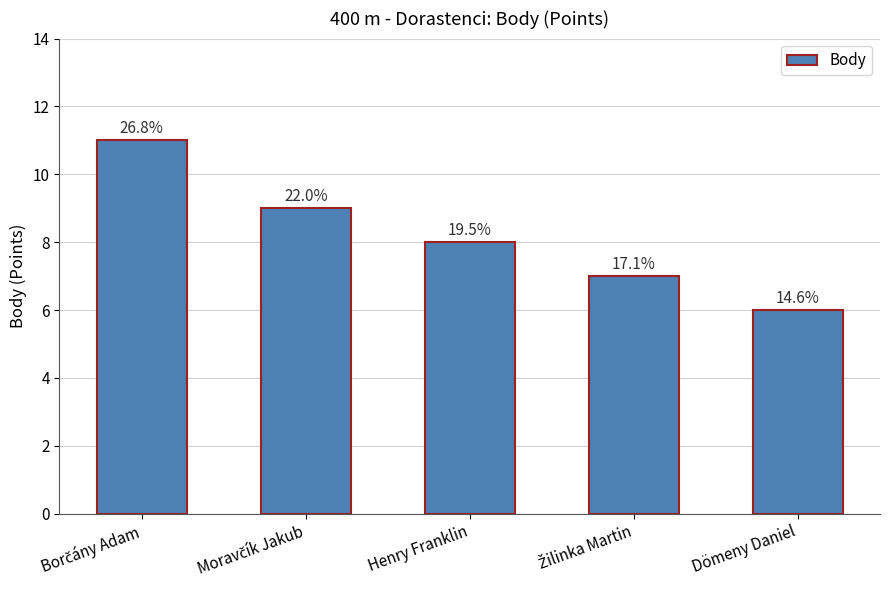

Are the bars horizontal?

No